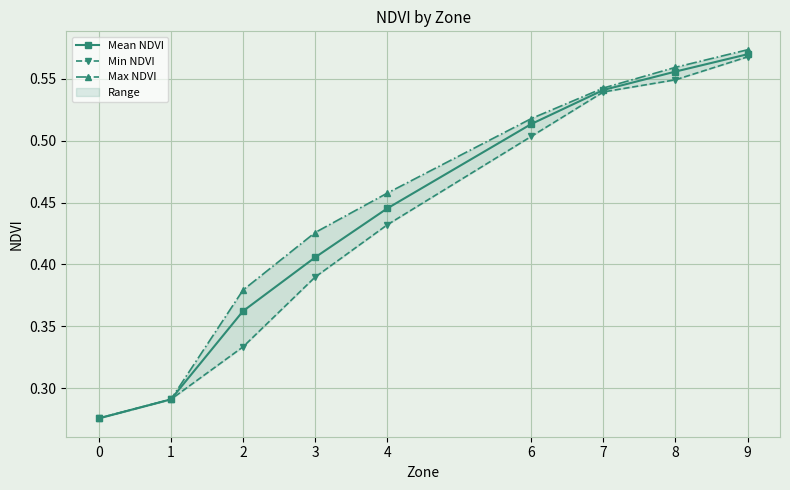

What is the value of the Max NDVI point at the 8th from the left?

0.6